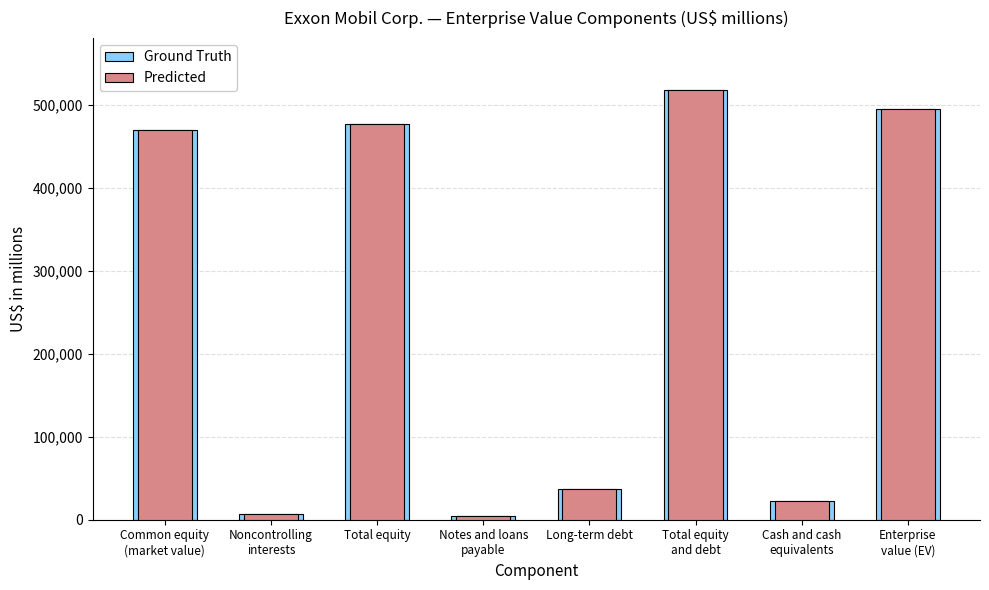

How many values in the Ground Truth series are below 470190?

4